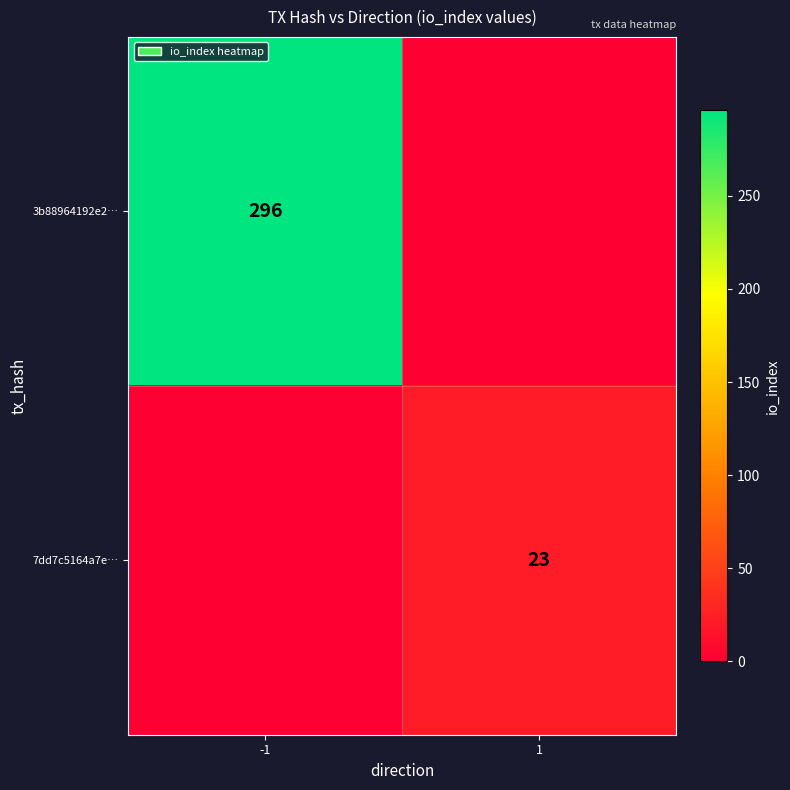

The value of 3b88964192e2… at -1 is 296. True or false?

True